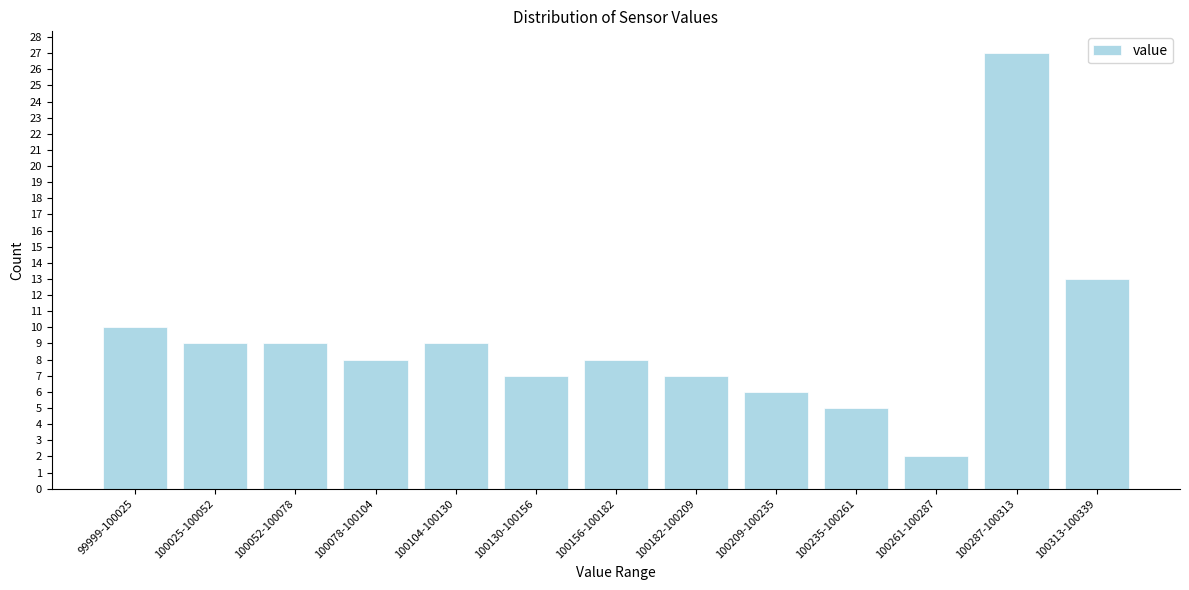

Reading right to left, what are all the values shown in this chart?

100313-100339=13	100287-100313=27	100261-100287=2	100235-100261=5	100209-100235=6	100182-100209=7	100156-100182=8	100130-100156=7	100104-100130=9	100078-100104=8	100052-100078=9	100025-100052=9	99999-100025=10